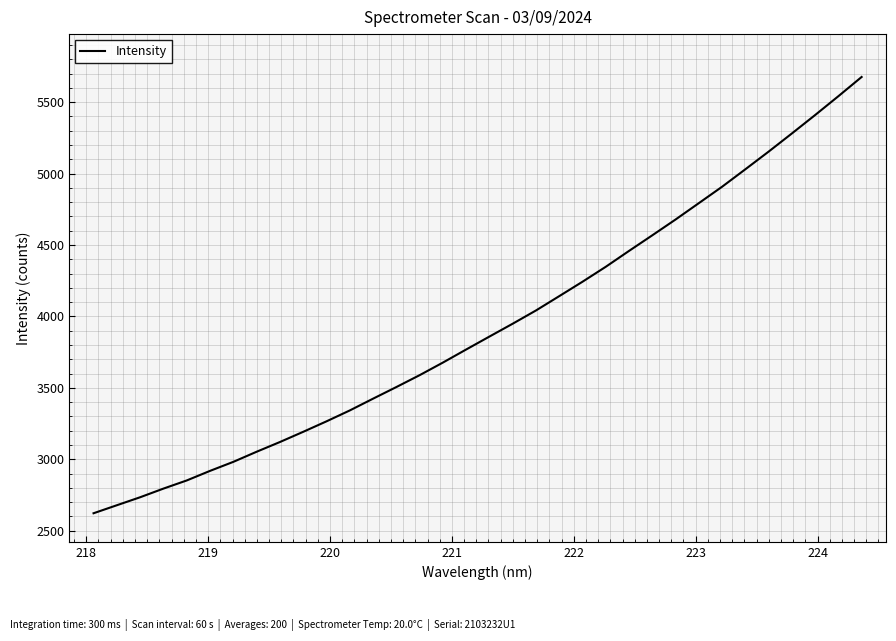

True or false: the data has more than 0 interior local peaks.

False